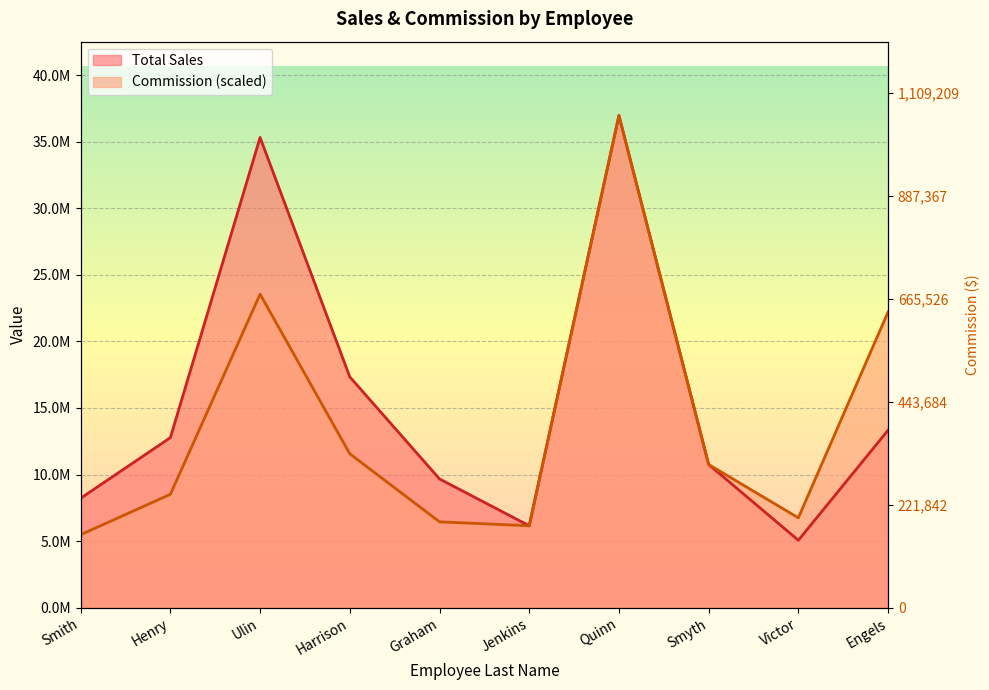

Which category has the highest value across all series?

Quinn